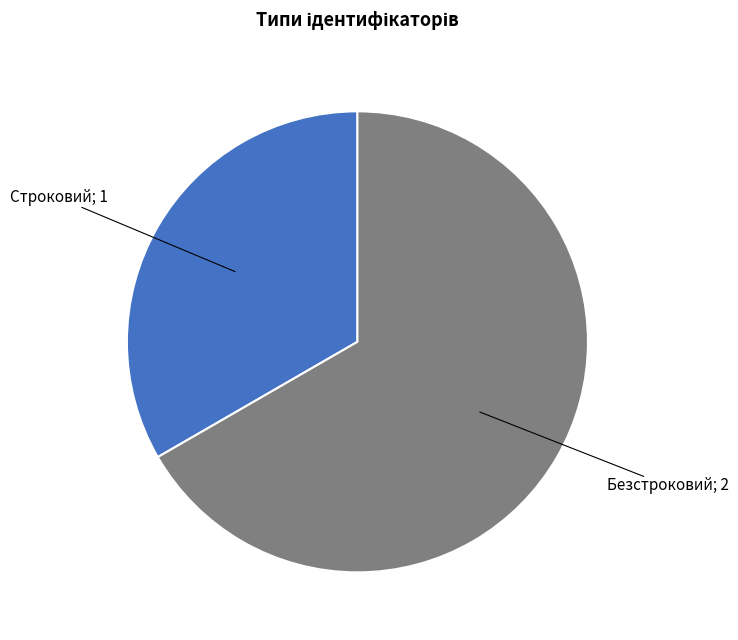

Is there a majority slice in this chart?

Yes